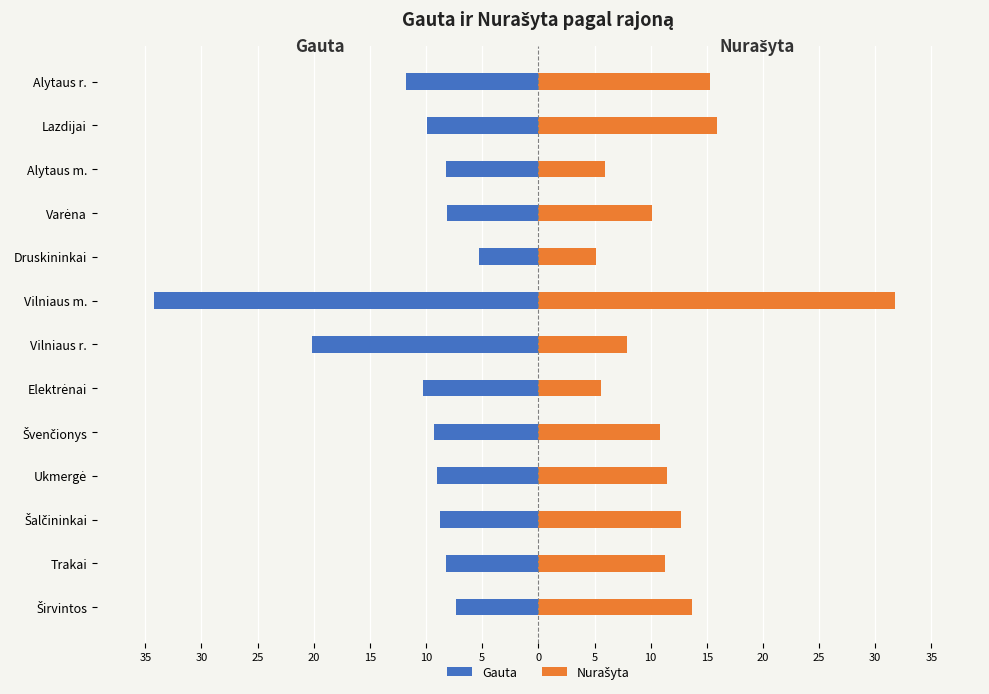

The Nurašyta series shows 1.2 at Elektrėnai. True or false?

False